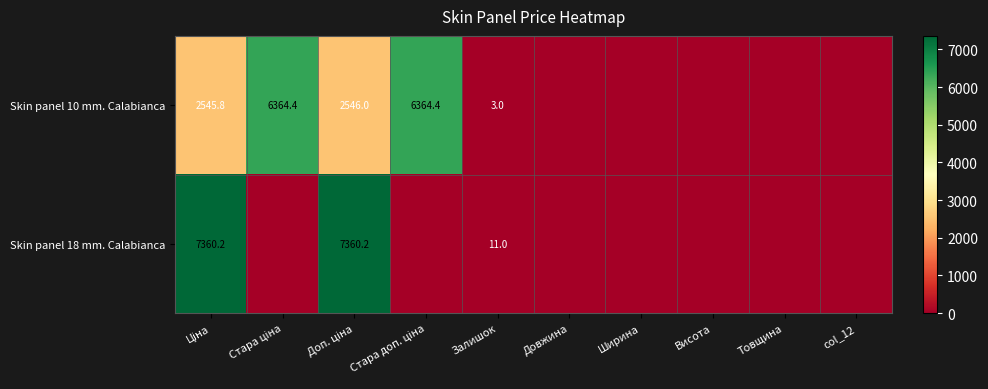

What is the spread (max minus min) of values at Залишок?

8.0